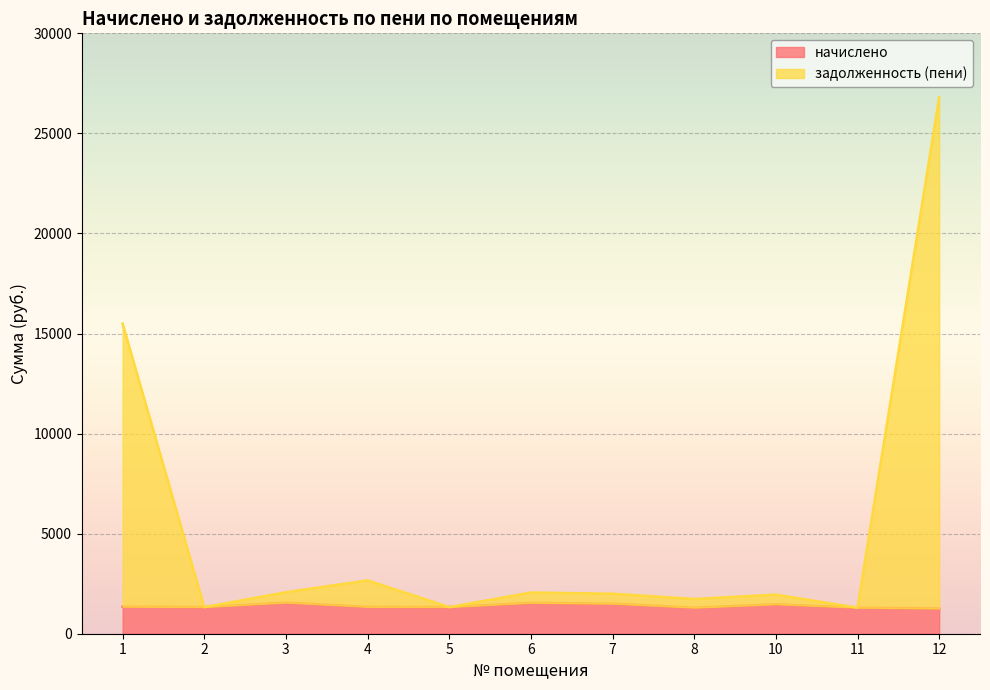

Rank the categories by начислено value from highest to lowest.

3, 6, 7, 10, 1, 4, 2, 5, 8, 11, 12